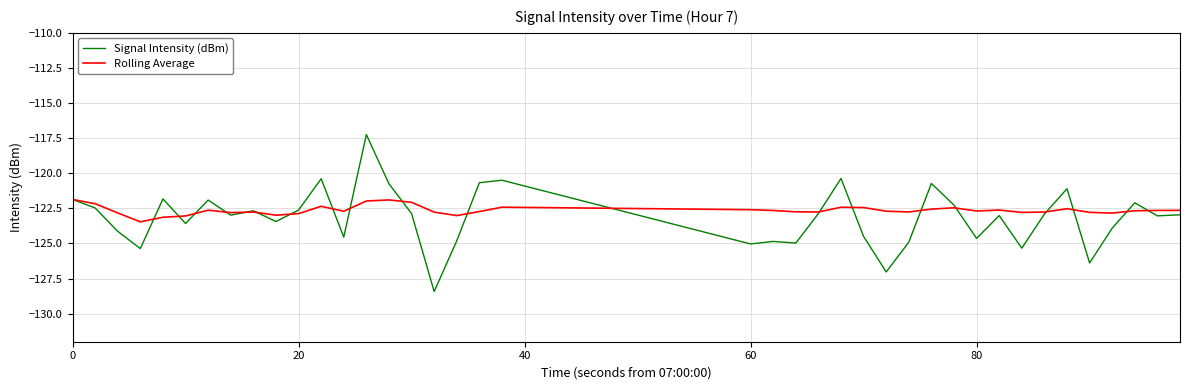

Which series has the widest spread of values?

Signal Intensity (dBm)